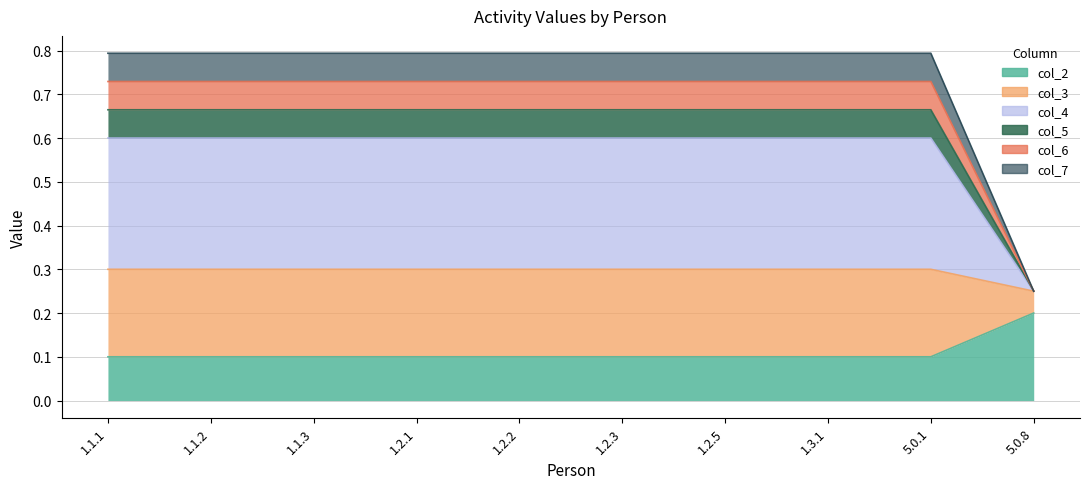

Does the chart have visible grid lines?

Yes